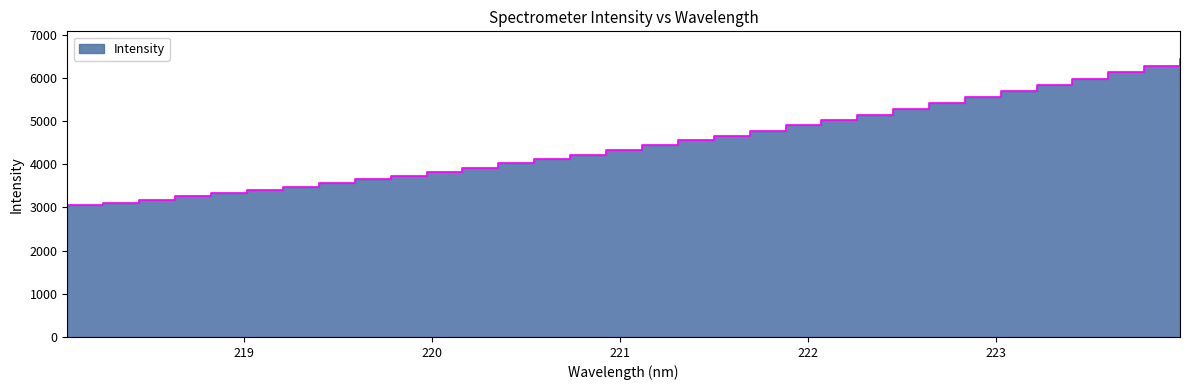

How many values are below 4436?

16